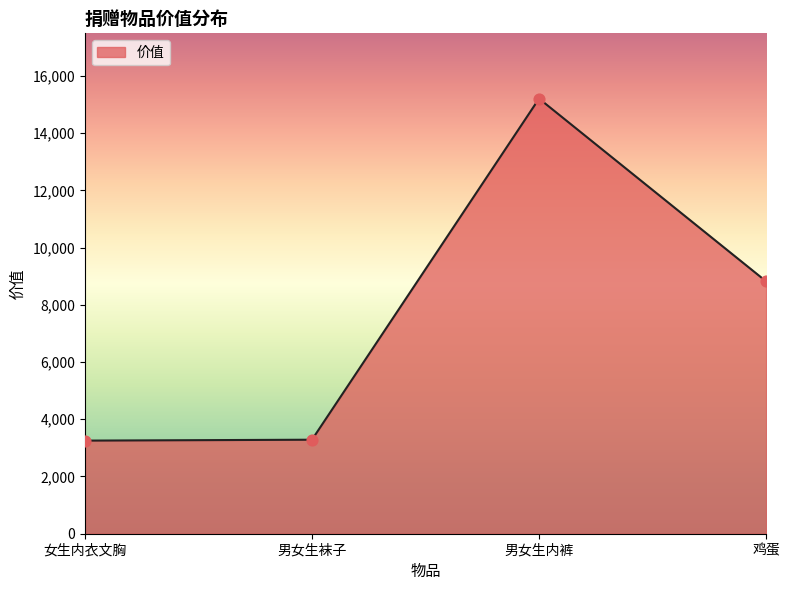

What is the ratio of the value at 男女生内裤 to the value at 女生内衣文胸?

4.7